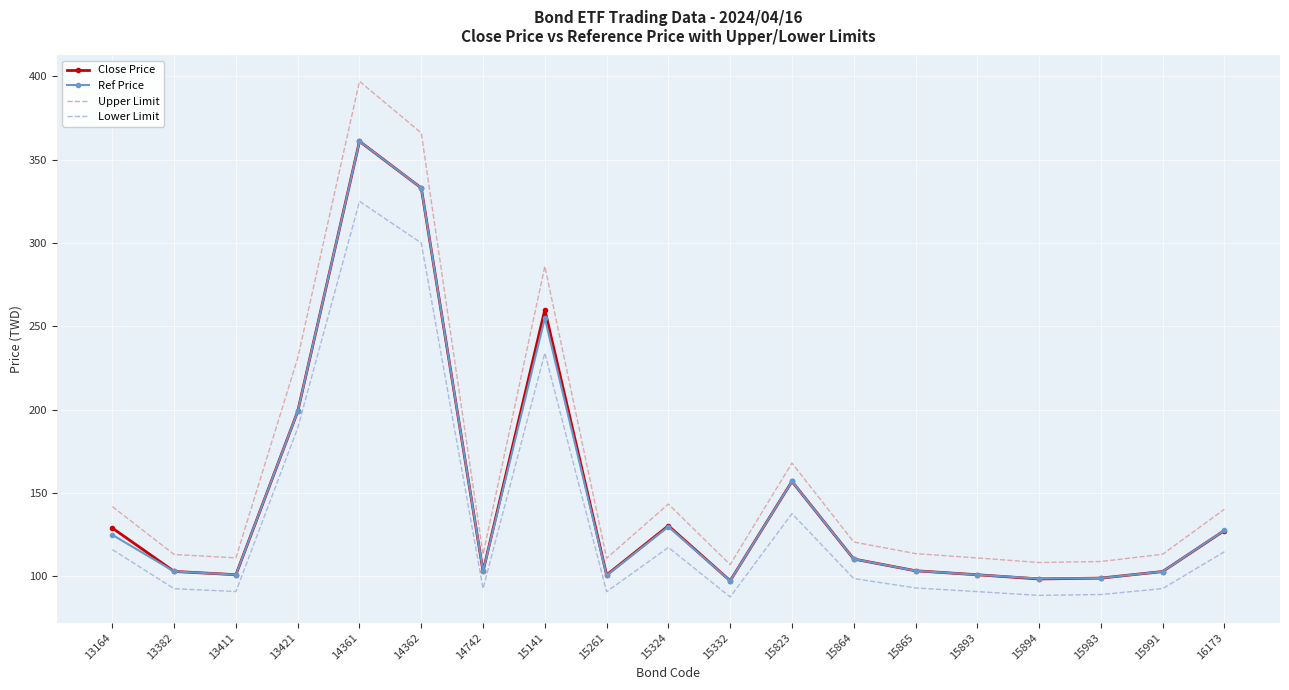

Which series has the widest spread of values?

Upper Limit